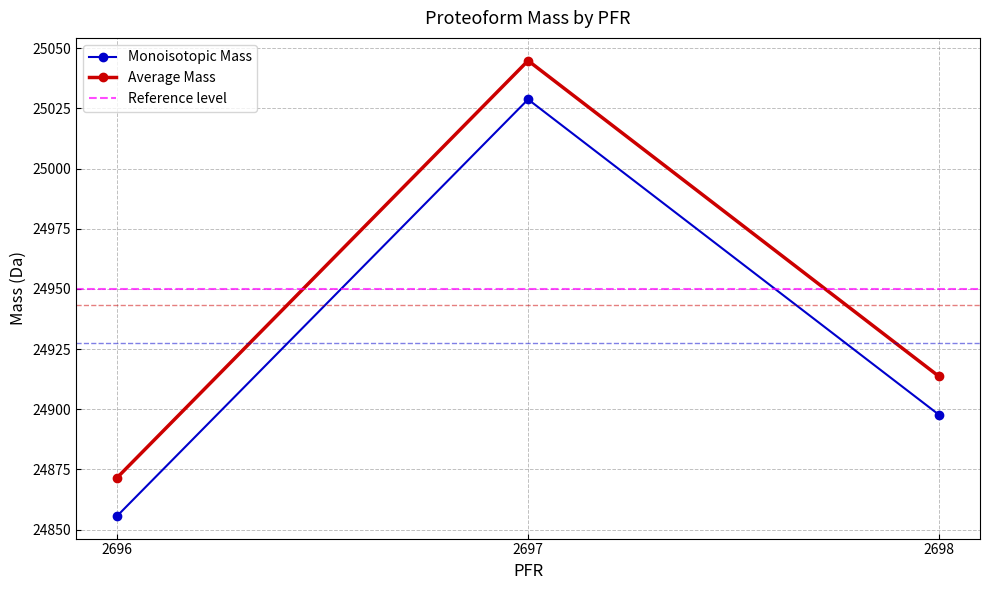

Which series changed the most between 2696 and 2698?

Average Mass